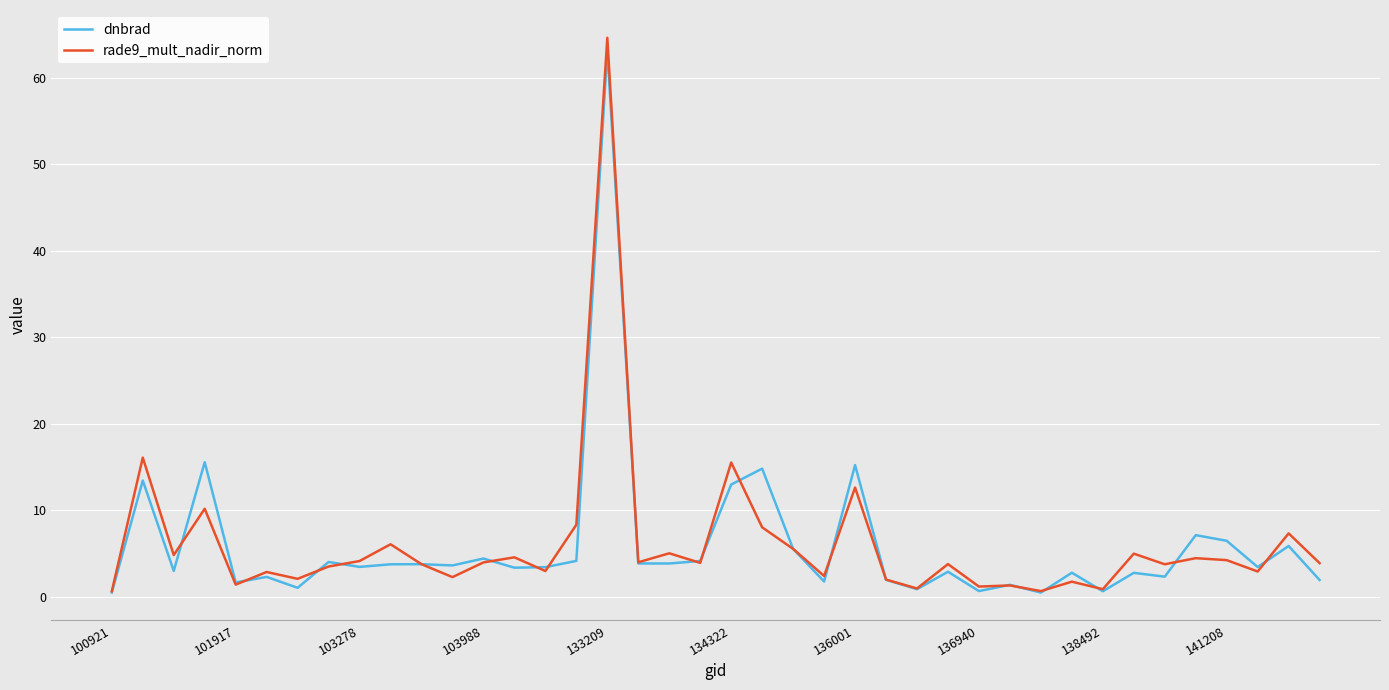

What is the highest value of the dnbrad series?

63.2